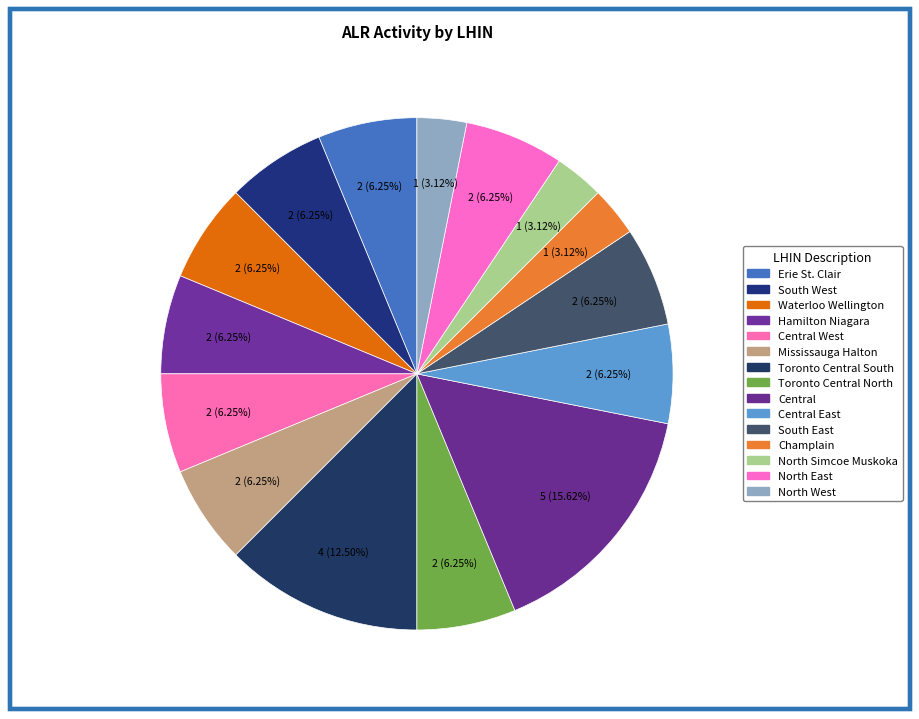

Count the number of slices in the pie.

15